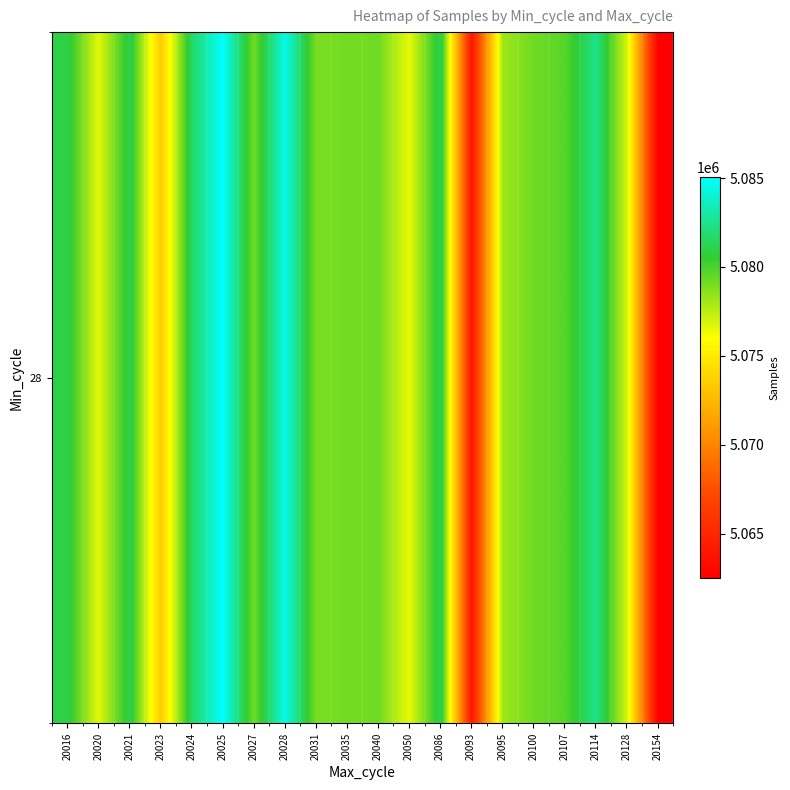

At which category does the chart reach its peak across all series?

20025